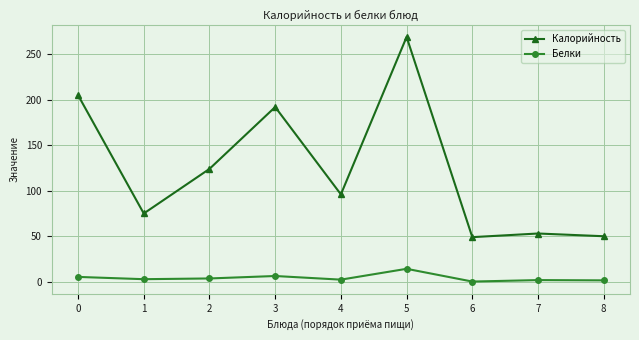

What is the spread (max minus min) of values at 7?

51.2